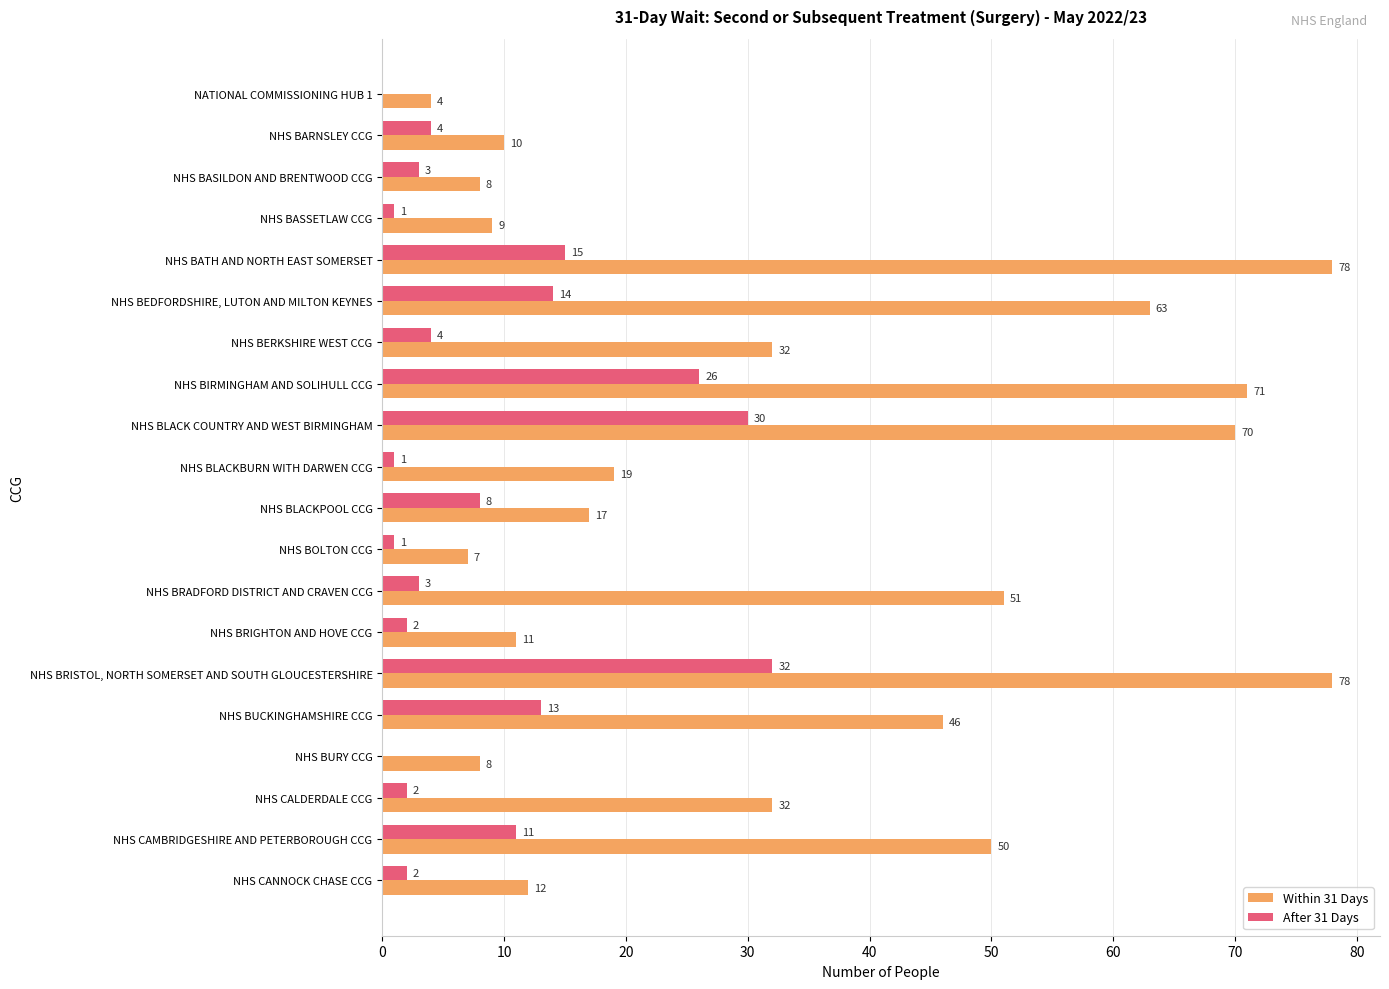

What is the maximum value shown in the chart?

78